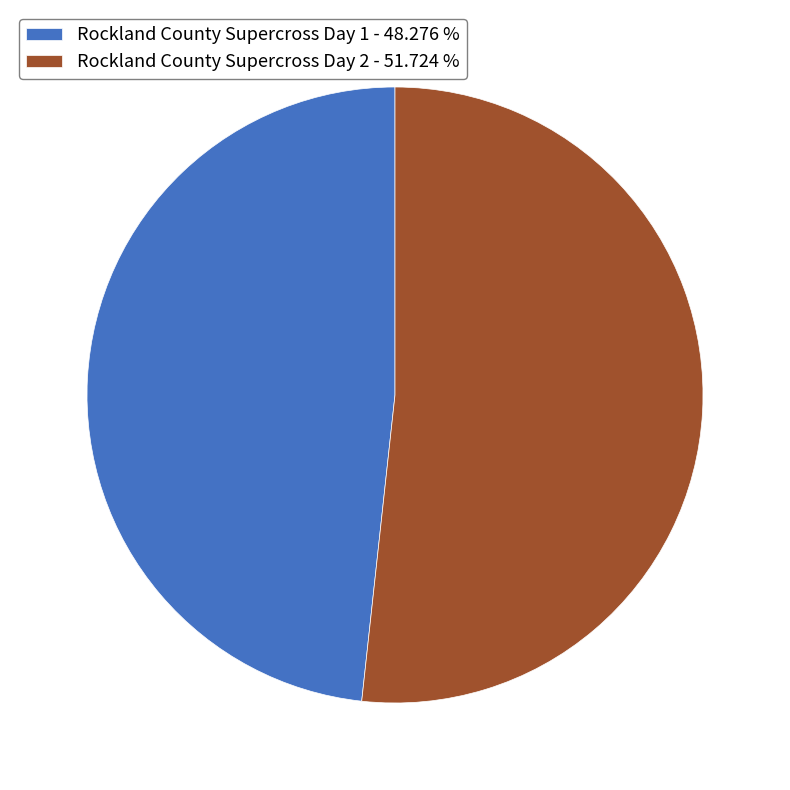

Is there any slice that represents more than half of the pie?

Yes